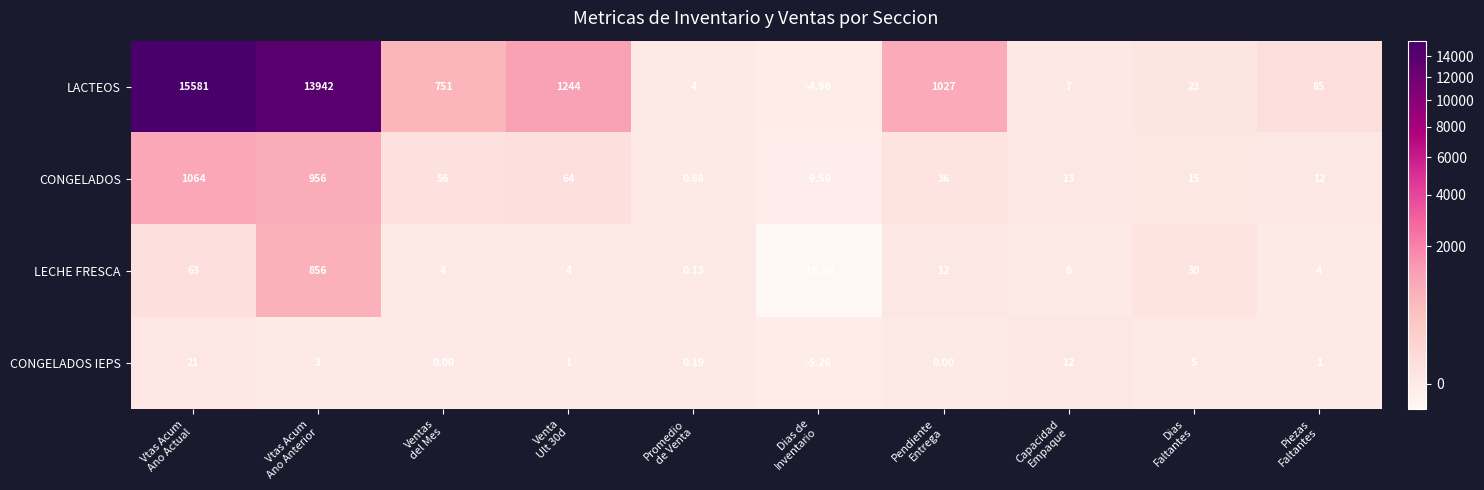

List the series in order of their peak value, lowest first.

CONGELADOS IEPS, LECHE FRESCA, CONGELADOS, LACTEOS